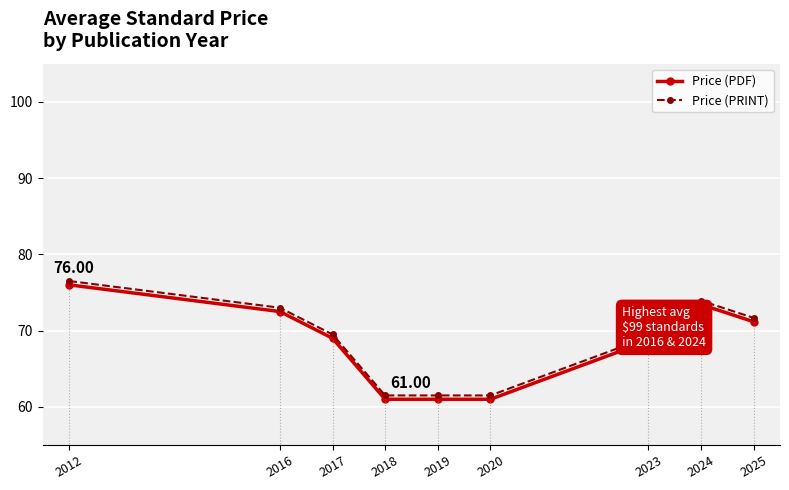

True or false: Price (PDF) and Price (PRINT) intersect in this chart.

False